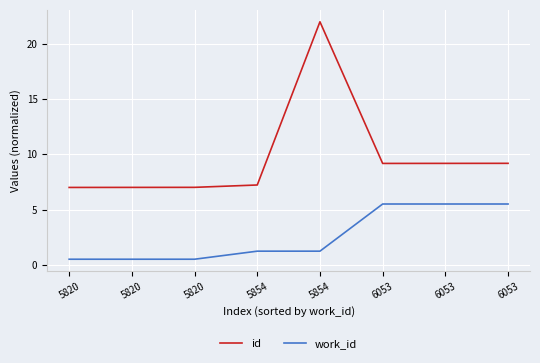

Rank the series by their average value, from highest to lowest.

id, work_id